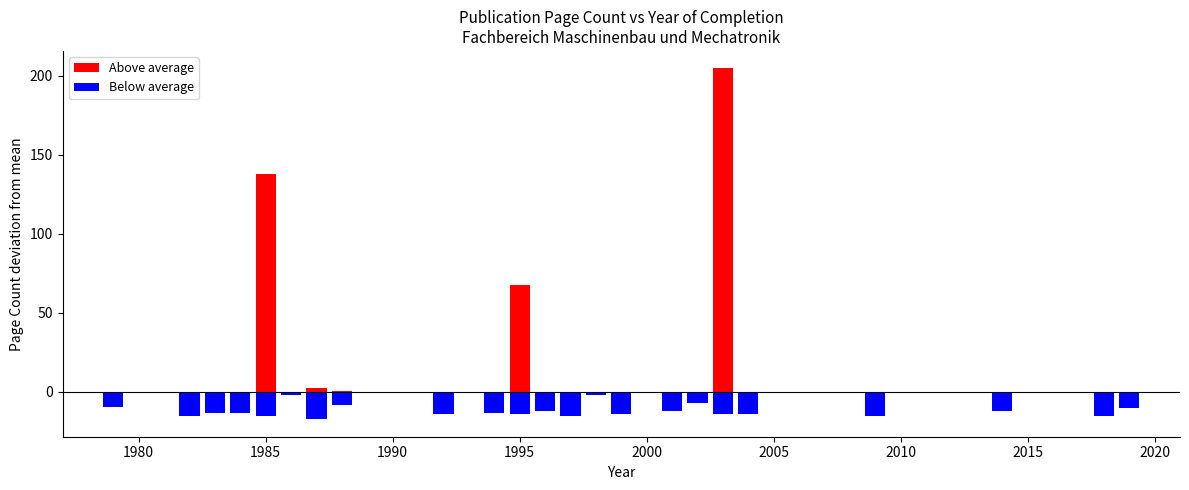

Is it true that the value at 1983 is 14?

False